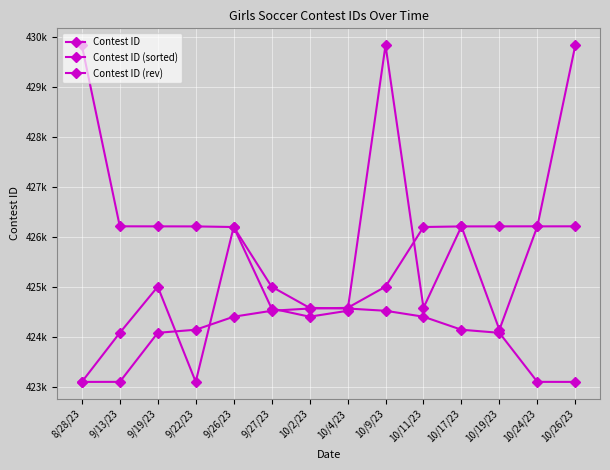

Does the chart have visible grid lines?

Yes